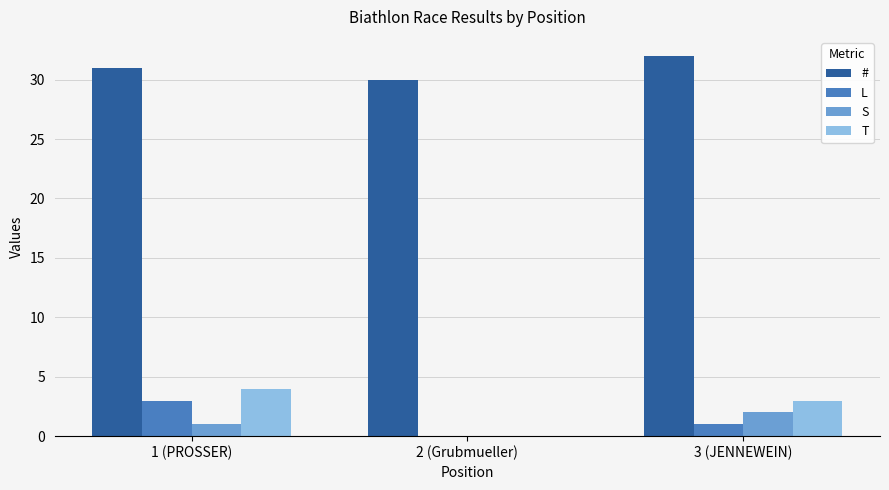

Between 1 (PROSSER) and 2 (Grubmueller), which series saw the biggest shift?

T